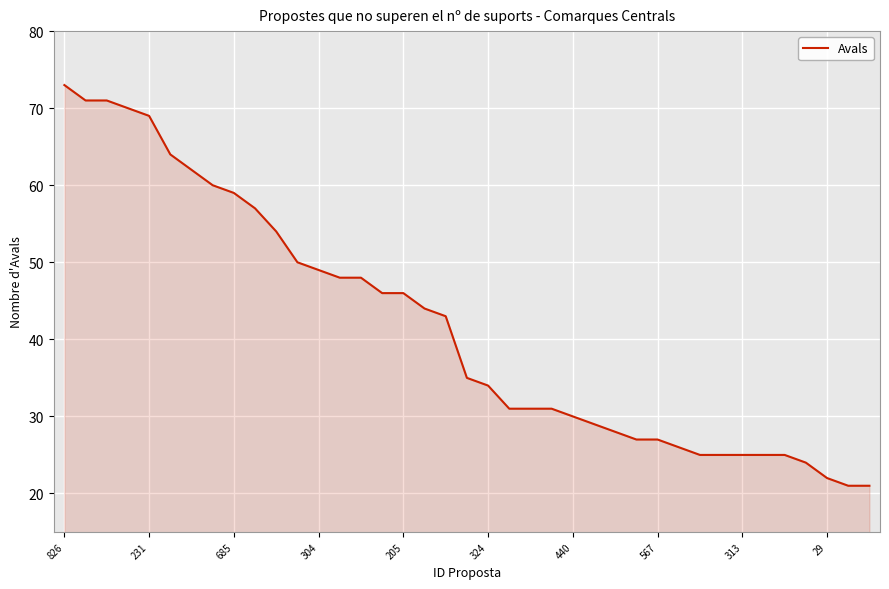

Reading left to right, list all the values displayed in this chart.

73	71	71	70	69	64	62	60	59	57	54	50	49	48	48	46	46	44	43	35	34	31	31	31	30	29	28	27	27	26	25	25	25	25	25	24	22	21	21